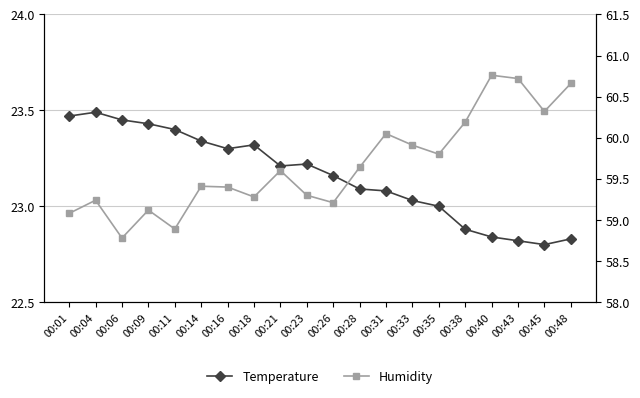

At which label does Humidity first exceed 59?

00:01